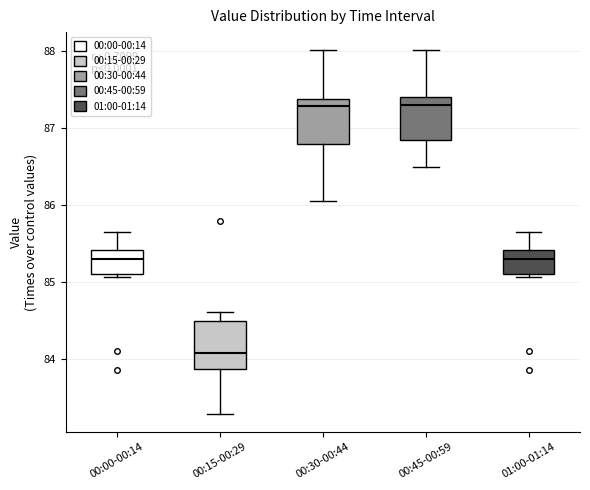

Reading left to right, read every box against the y-axis: the position of its median line, the range the box covers, and the ends of its whiskers. The values are not printed on the chart, so give them approximately, as read against the axis.

00:00-00:14: median 85.3, box 85.1 to 85.4, whiskers 85.1 (just below the box's lower edge) to 85.7
00:15-00:29: median 84.1, box 83.9 to 84.5, whiskers 83.3 to 84.6
00:30-00:44: median 87.3, box 86.8 to 87.4, whiskers 86.1 to 88.0
00:45-00:59: median 87.3, box 86.9 to 87.4, whiskers 86.5 to 88.0
01:00-01:14: median 85.3, box 85.1 to 85.4, whiskers 85.1 (just below the box's lower edge) to 85.7